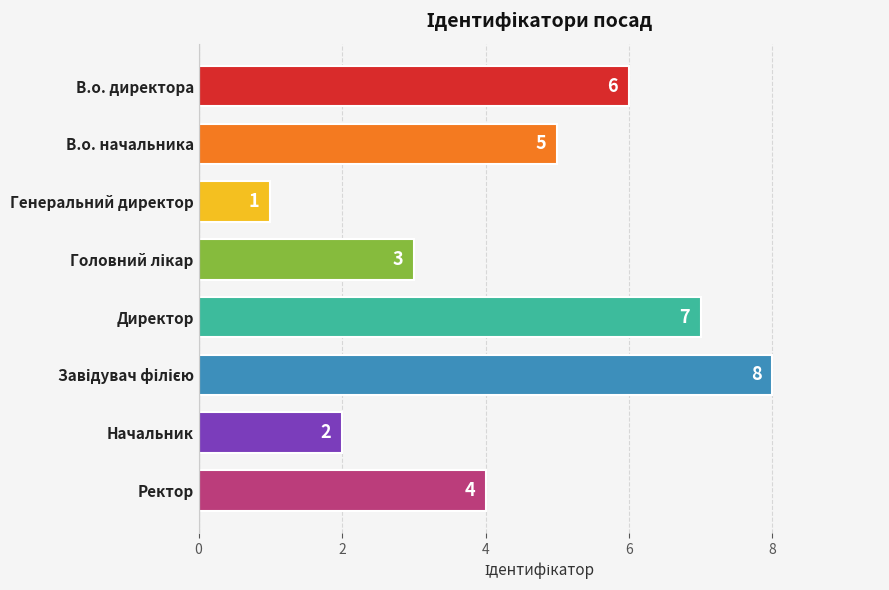

What is the maximum value shown in the chart?

8